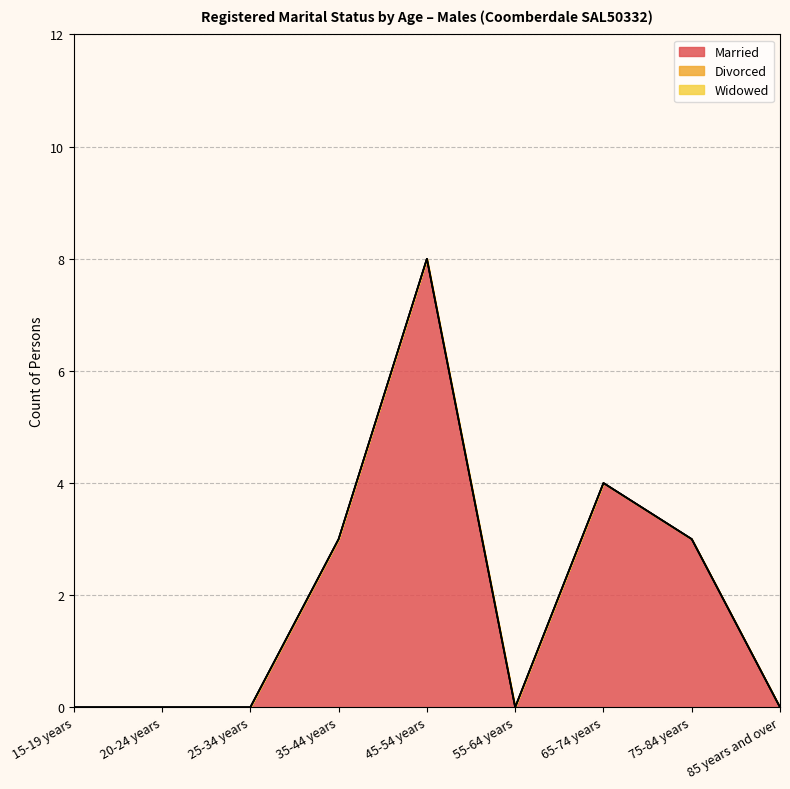

What are all the series names shown in the legend?

Married, Divorced, Widowed